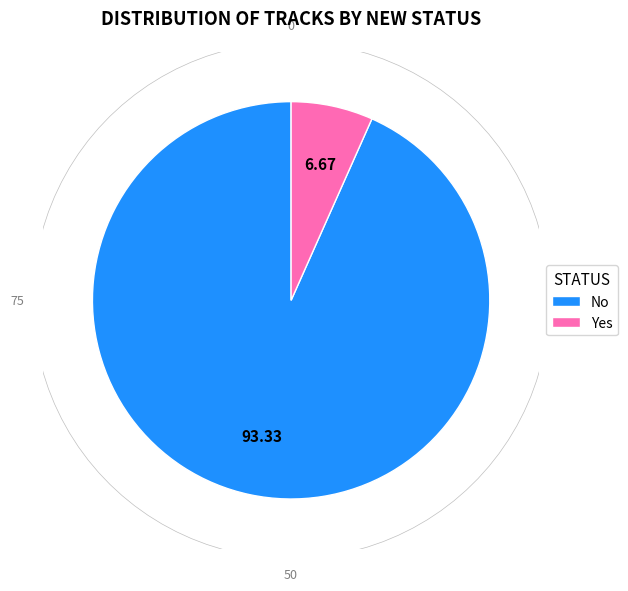

True or false: Yes accounts for 14% of the total.

False